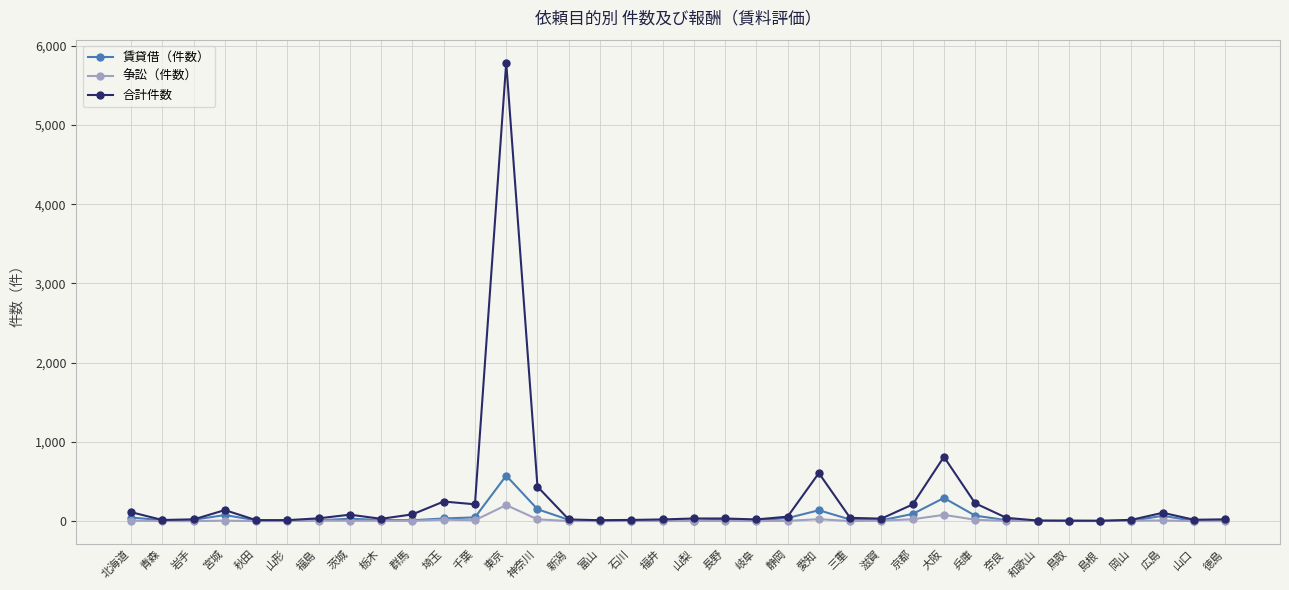

Rank the series by their maximum value, from highest to lowest.

合計件数, 賃貸借（件数）, 争訟（件数）